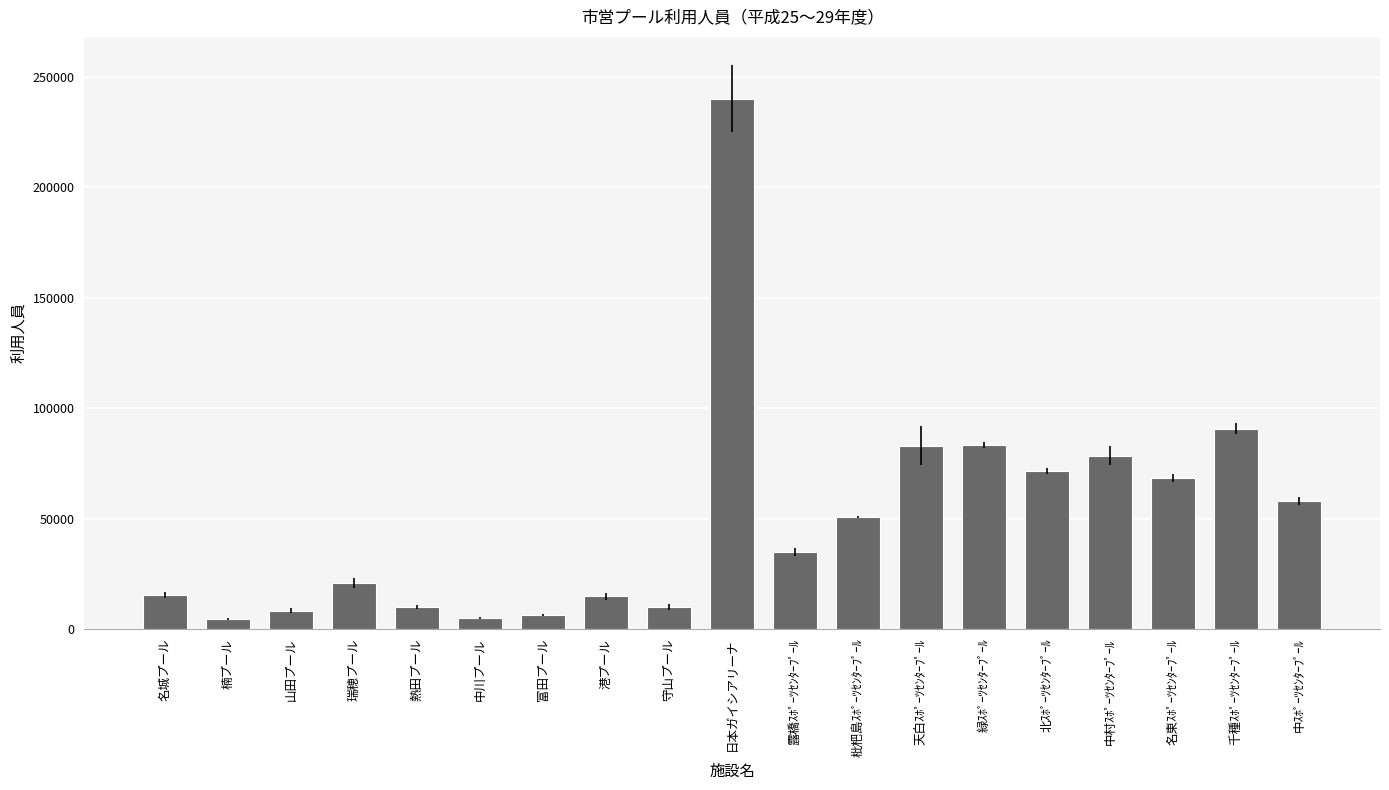

Is it true that the value at 瑞穂プール is 20718.6?

True